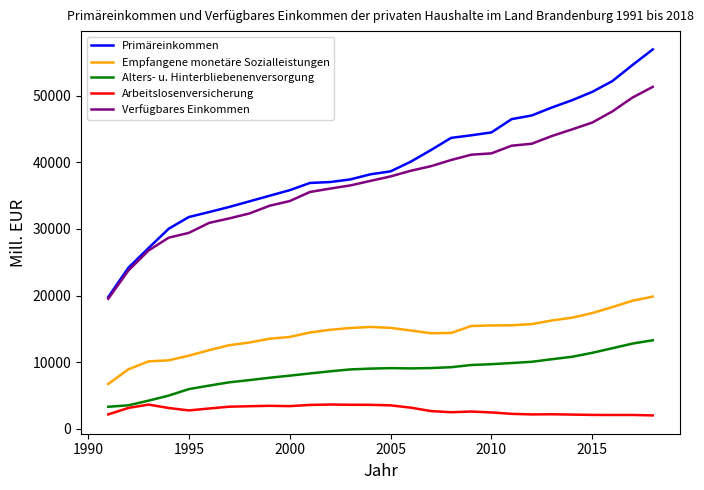

True or false: Alters- u. Hinterbliebenenversorgung and Empfangene monetäre Sozialleistungen intersect in this chart.

False